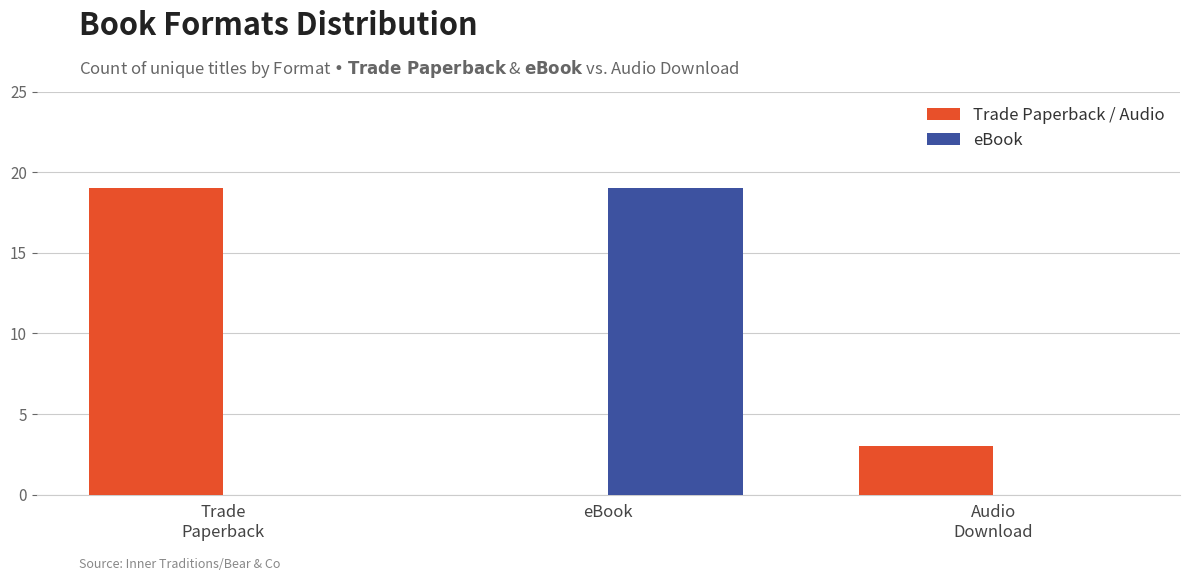

What is the total value across all series at eBook?

19